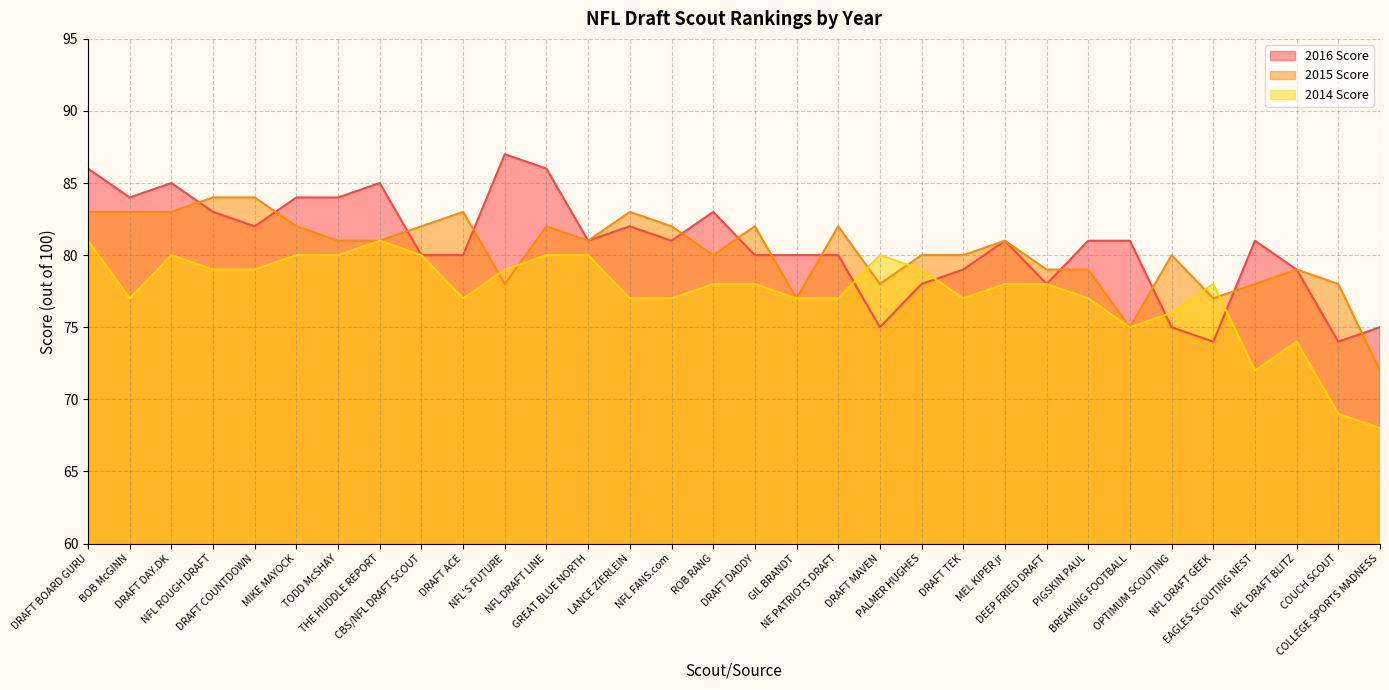

What is the label of the 25th point from the left?

PIGSKIN PAUL